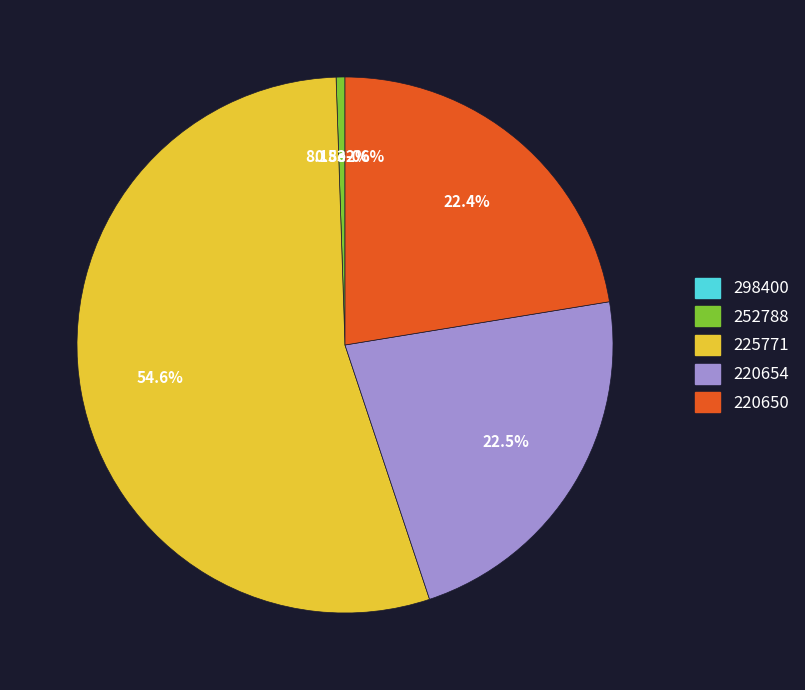

To the nearest percent, what percentage of the pie is 220654?

22%